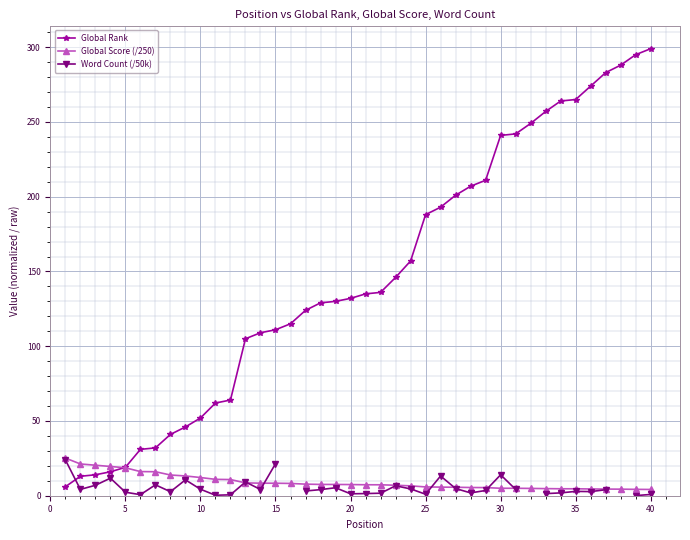

Is it true that Global Rank equals 241.0 at 30?

True